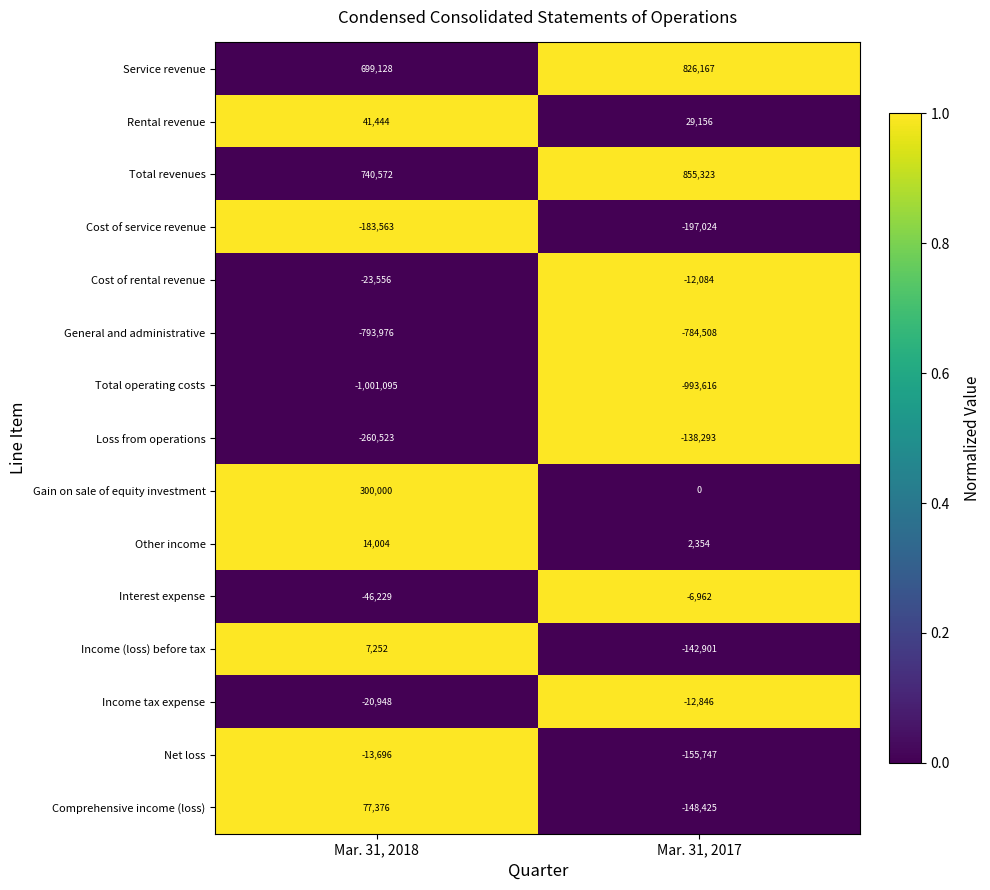

What is the sum of the Comprehensive income (loss) values at Mar. 31, 2018 and Mar. 31, 2017?

-71049